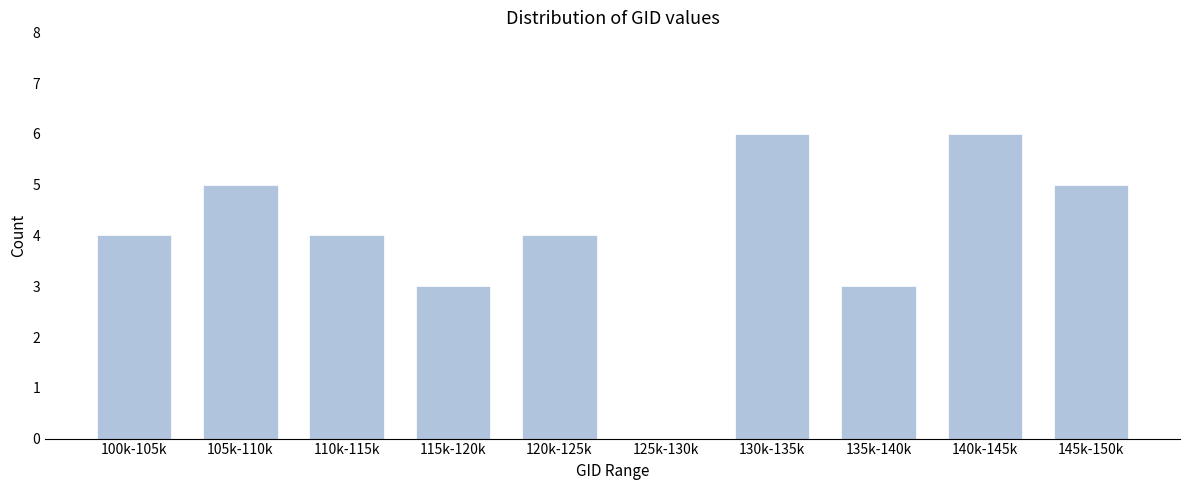

Reading right to left, what are all the values shown in this chart?

145k-150k=5	140k-145k=6	135k-140k=3	130k-135k=6	125k-130k=0	120k-125k=4	115k-120k=3	110k-115k=4	105k-110k=5	100k-105k=4